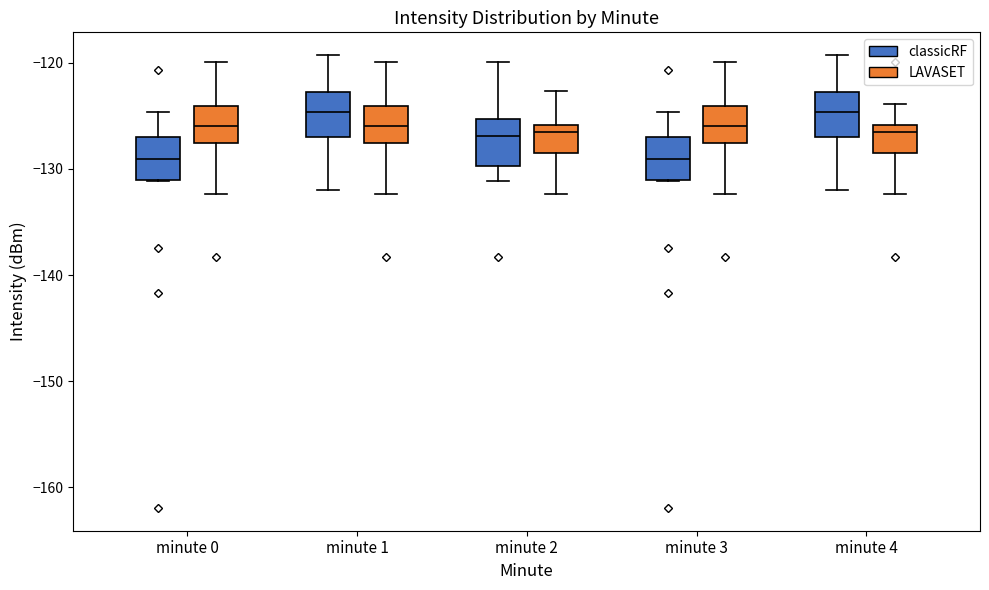

Reading left to right, transcribe this box plot: for each box, give where its median line is, the range the box spans, and where its two whiskers end, as read against the y-axis. The values are not printed on the chart, so give them approximately, as read against the axis.

minute 0 (classicRF): median -129, box -131 to -127, whiskers -131 to -125
minute 0 (LAVASET): median -126, box -128 to -124, whiskers -132 to -120
minute 1 (classicRF): median -125, box -127 to -123, whiskers -132 to -119
minute 1 (LAVASET): median -126, box -128 to -124, whiskers -132 to -120
minute 2 (classicRF): median -127, box -130 to -125, whiskers -131 to -120
minute 2 (LAVASET): median -126 (just below the box's upper edge), box -129 to -126, whiskers -132 to -123
minute 3 (classicRF): median -129, box -131 to -127, whiskers -131 to -125
minute 3 (LAVASET): median -126, box -128 to -124, whiskers -132 to -120
minute 4 (classicRF): median -125, box -127 to -123, whiskers -132 to -119
minute 4 (LAVASET): median -126 (just below the box's upper edge), box -129 to -126, whiskers -132 to -124